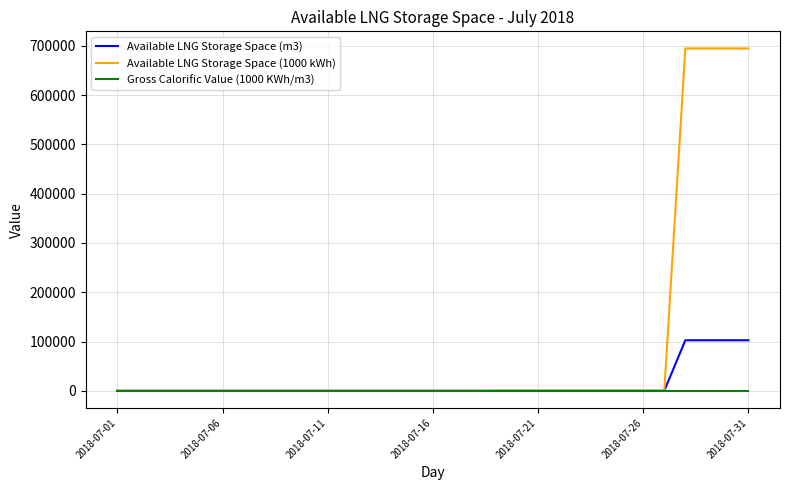

What is the greatest value displayed?

694700.0